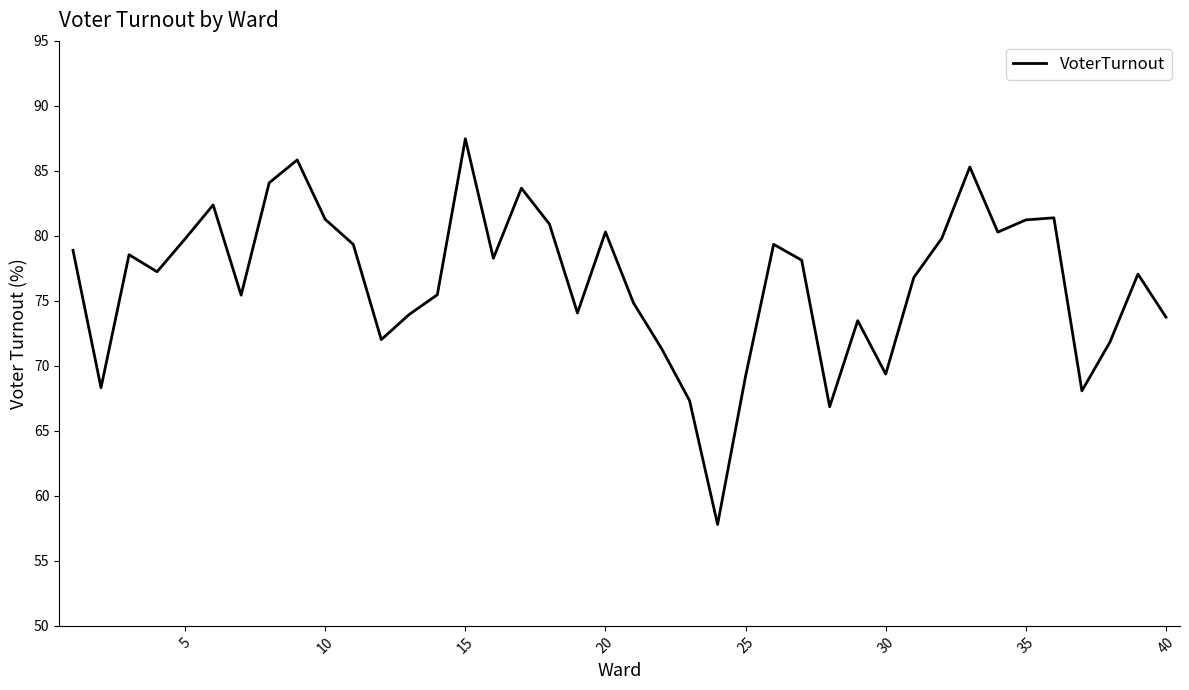

What is the difference between the maximum and minimum values?

29.7